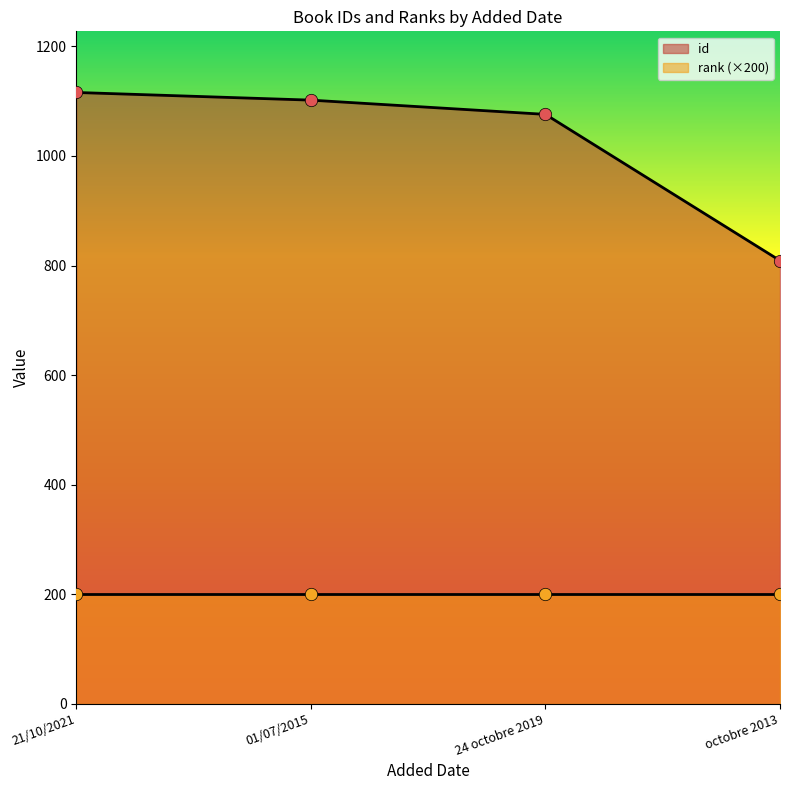

What is the change in value from 21/10/2021 to octobre 2013?

-307